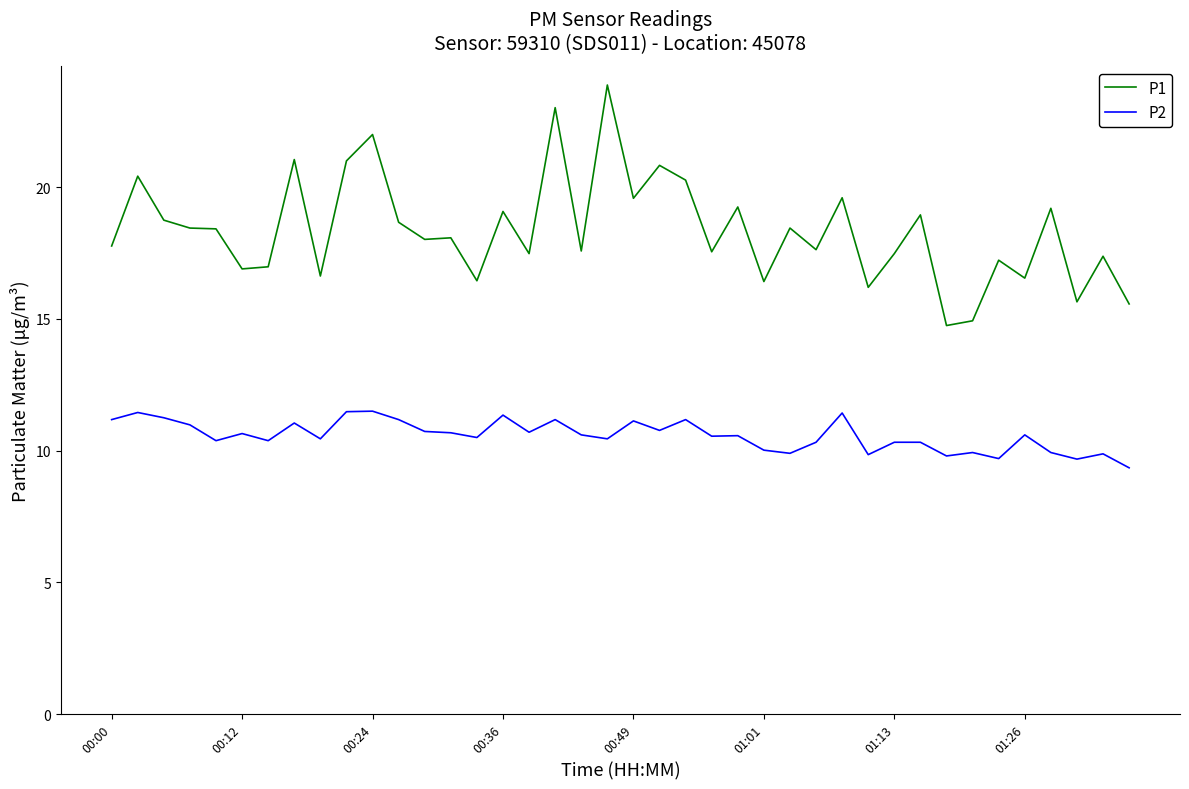

True or false: P2 and P1 intersect in this chart.

False